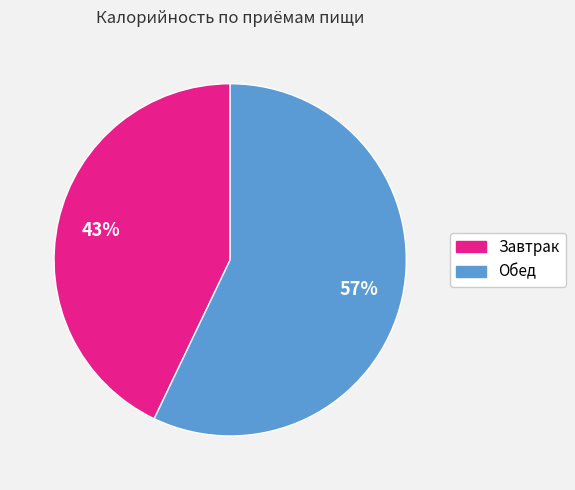

Is Завтрак the majority of the pie?

No